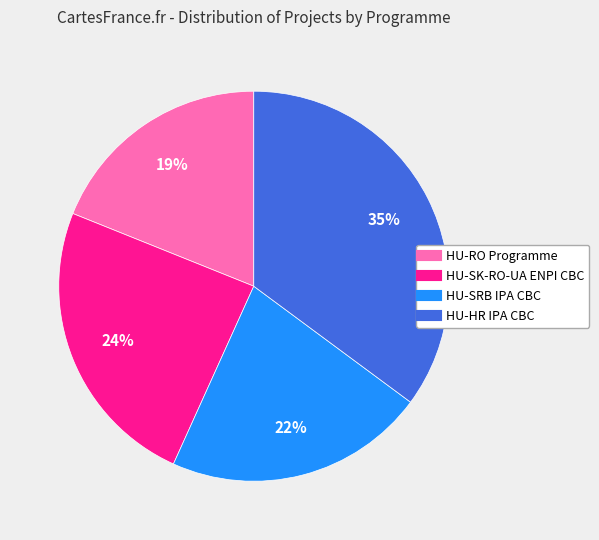

To the nearest percent, what is the difference between the largest and smallest slice percentages?

16%